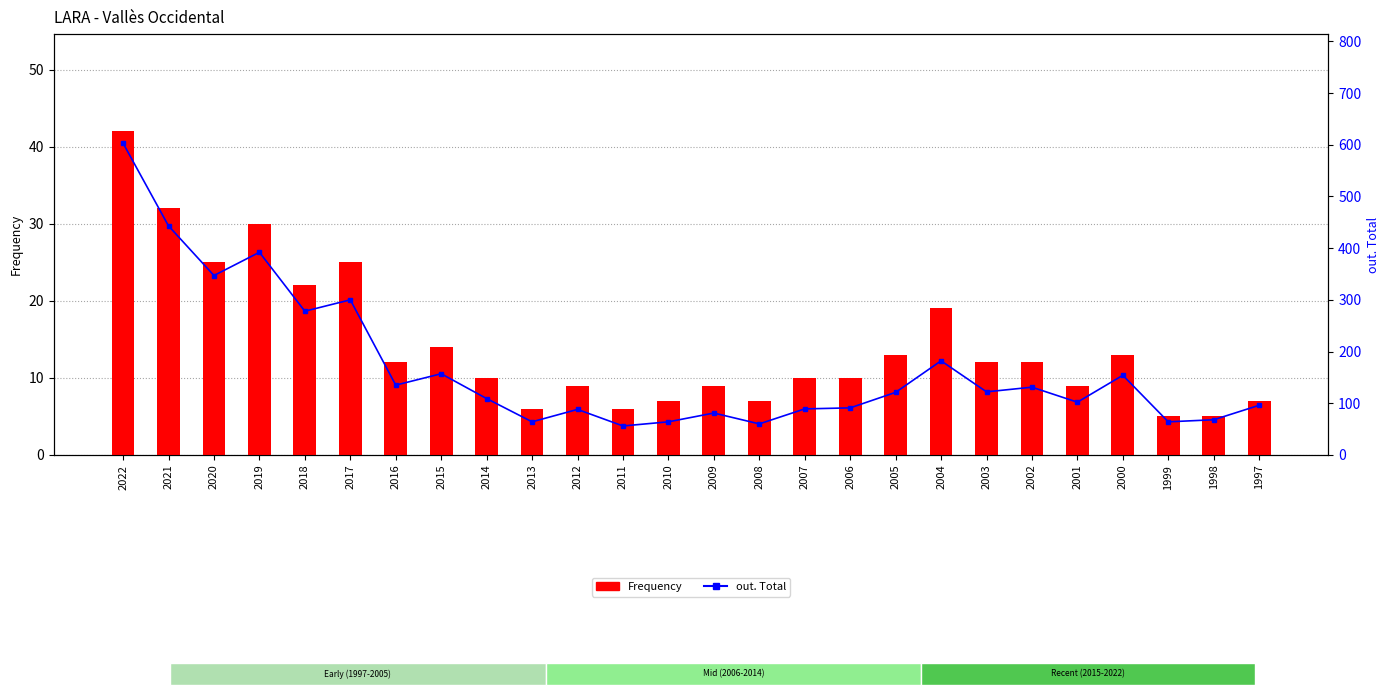

What is the sum of the Frequency values at 2016 and 2021?

44